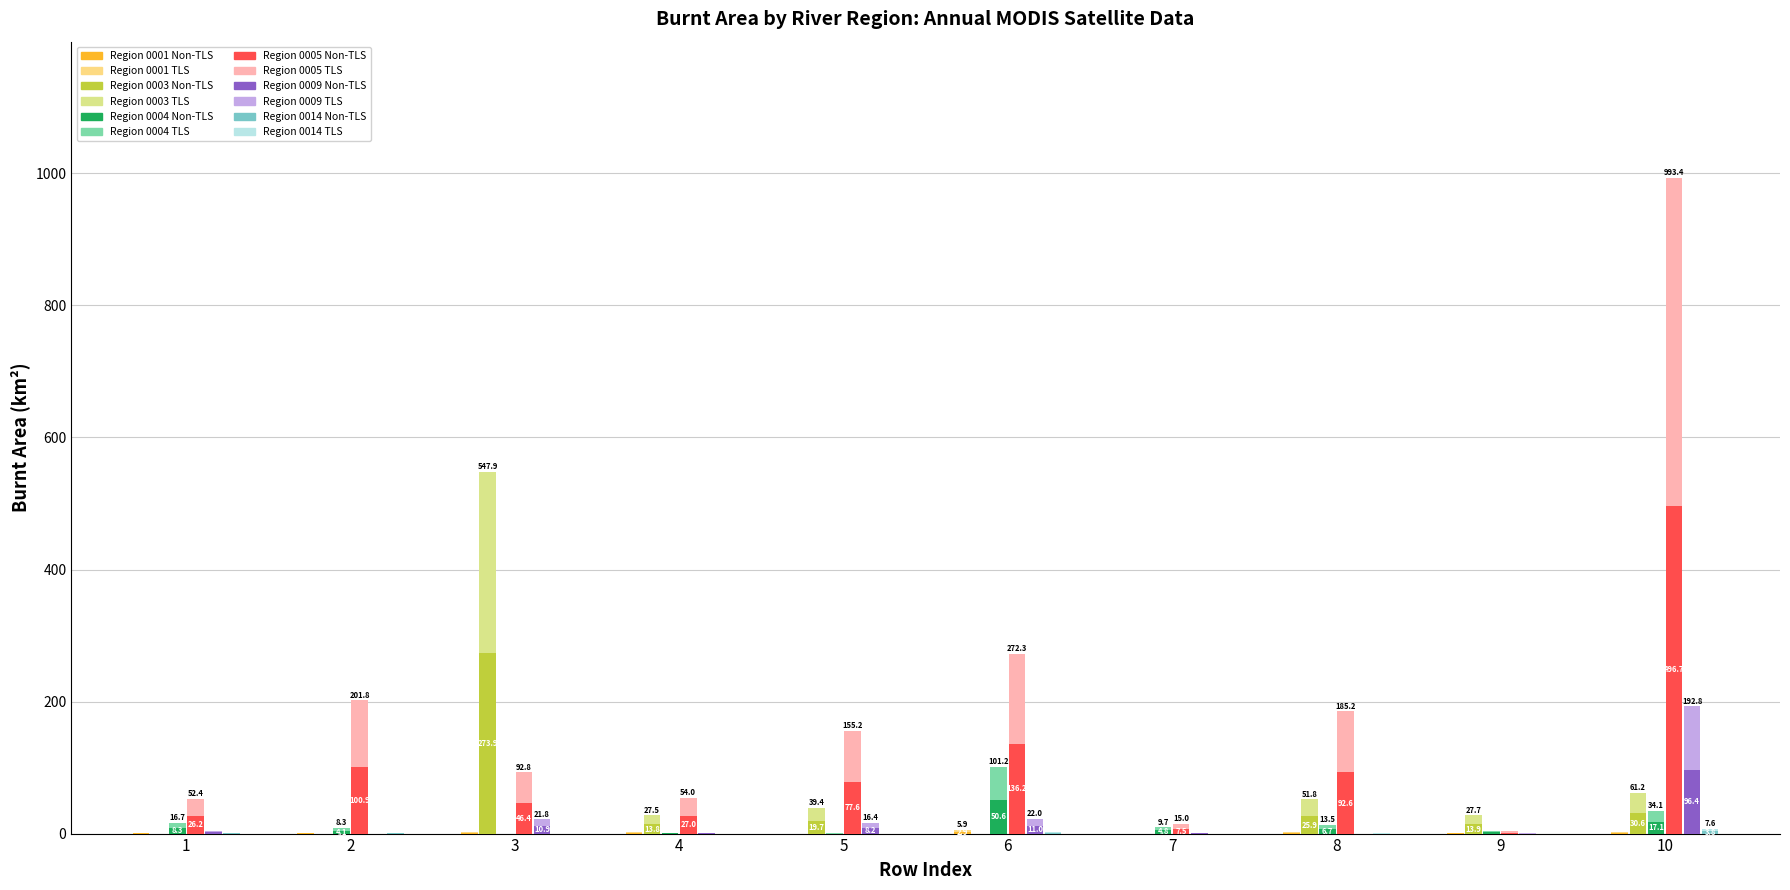

Between 6 and 10, which is larger?

6